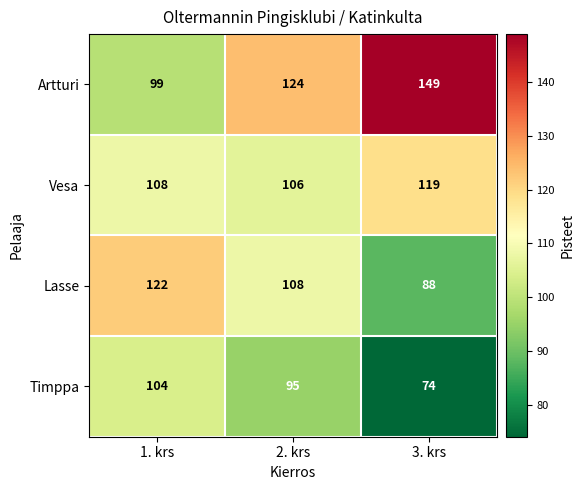

The value of Timppa at 1. krs is 145. True or false?

False